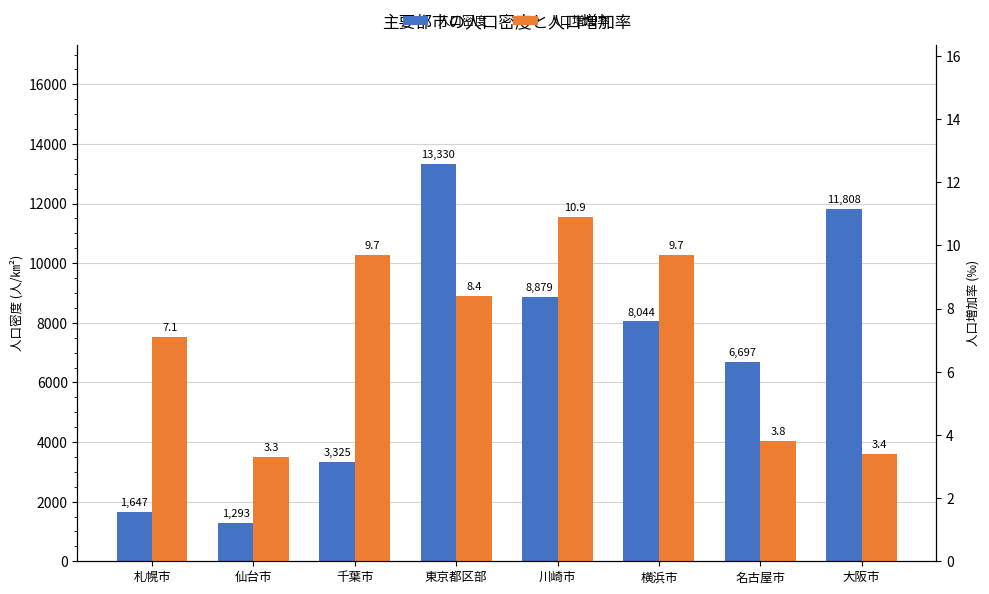

Which series has the widest spread of values?

人口密度